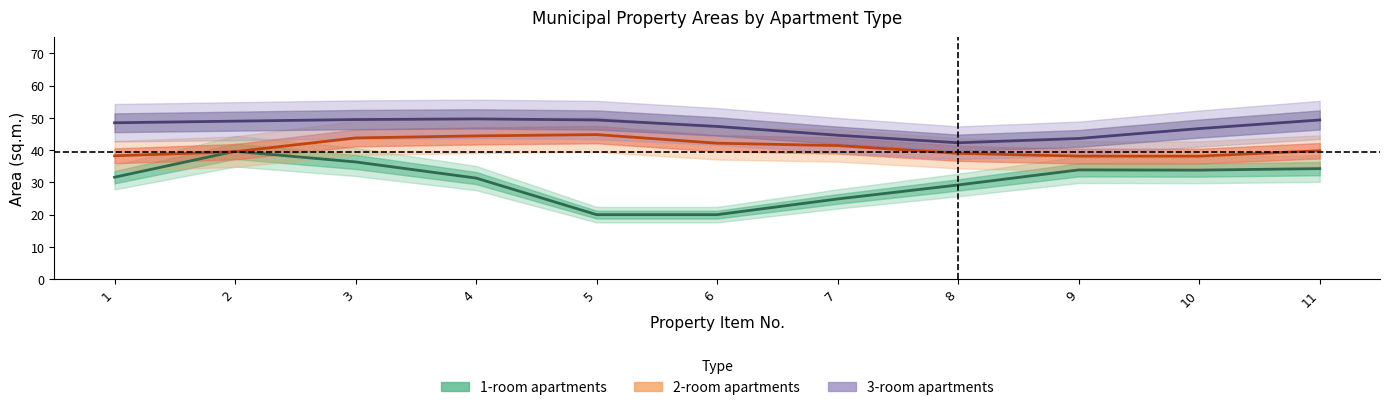

How many data points in 3-room apartments are above 48?

6